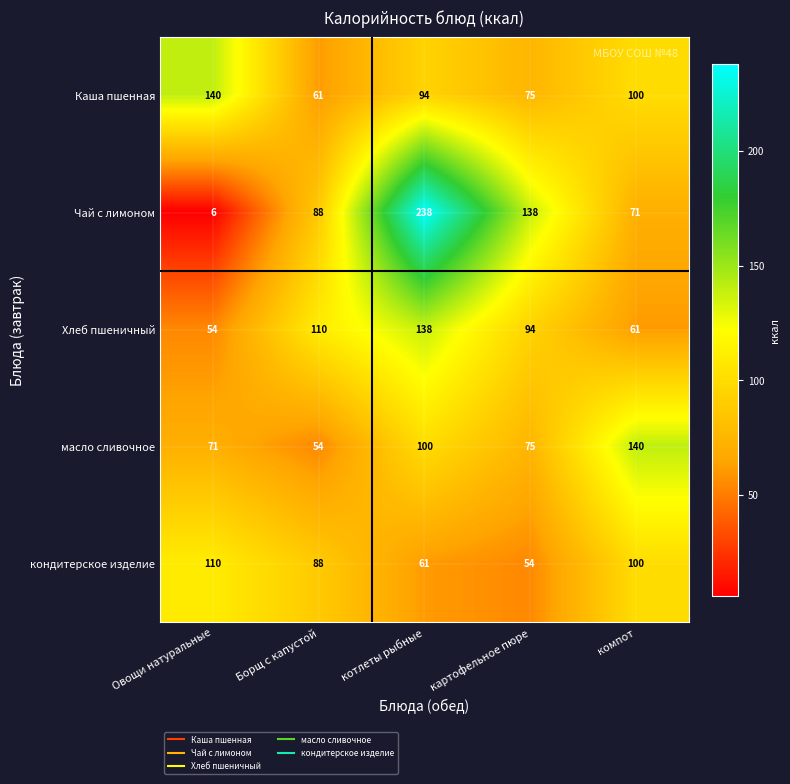

At how many categories does at least one series exceed 41?

5